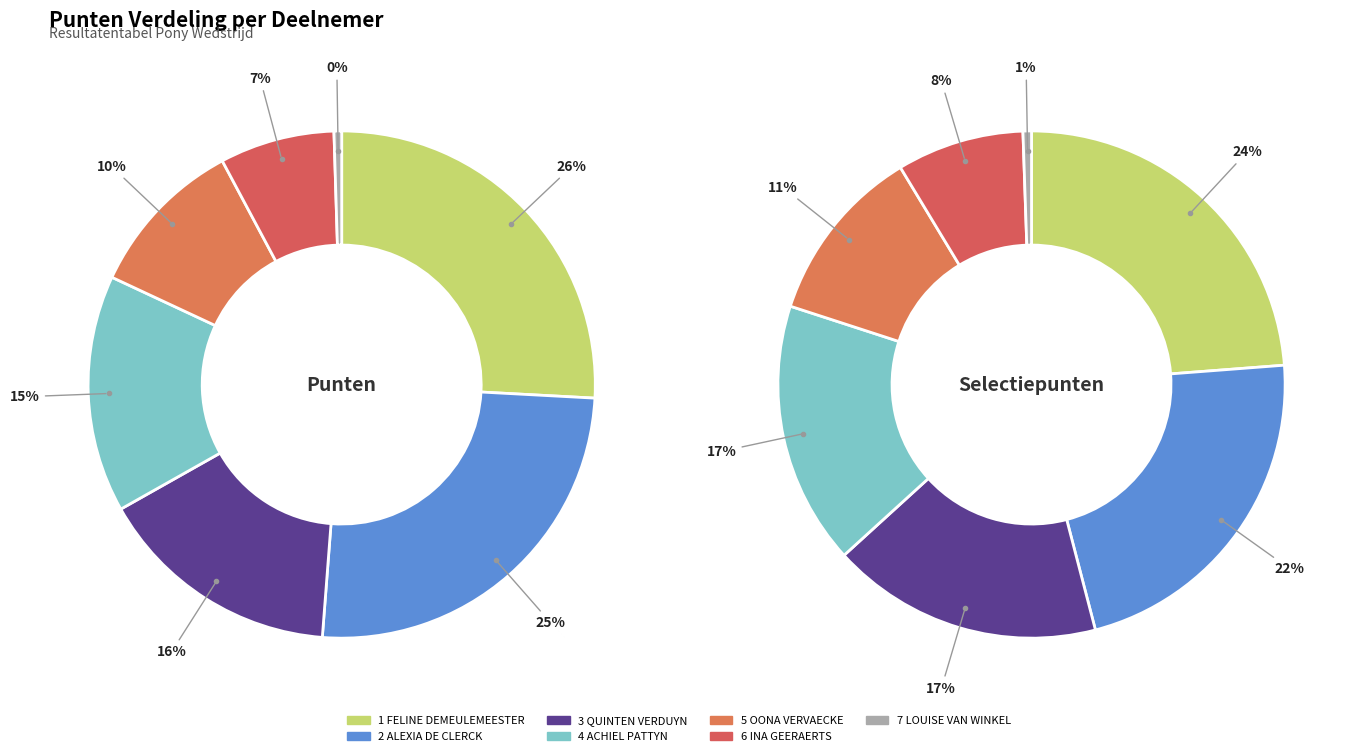

To the nearest percent, what portion does 1 FELINE DEMEULEMEESTER represent?

24%